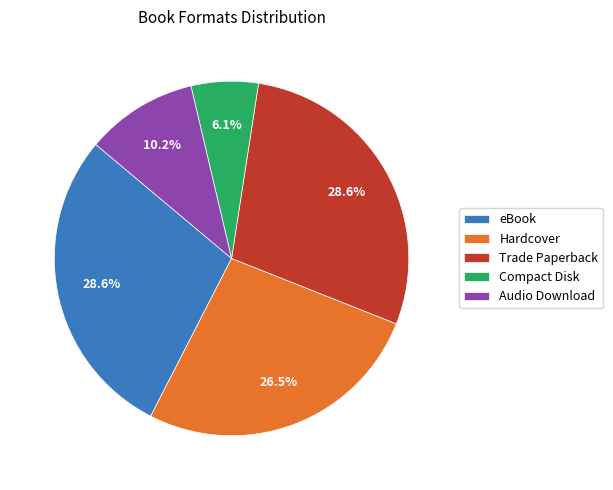

To the nearest percent, what percentage of the pie is Trade Paperback?

29%